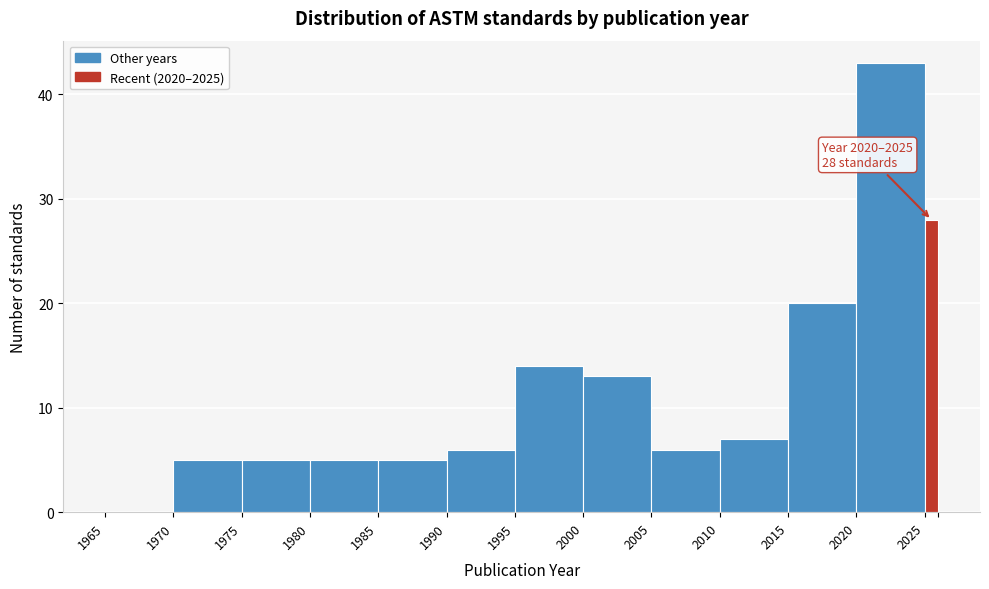

Read against the x-axis, roughly where is the centre of the tallest bar?

2022.5